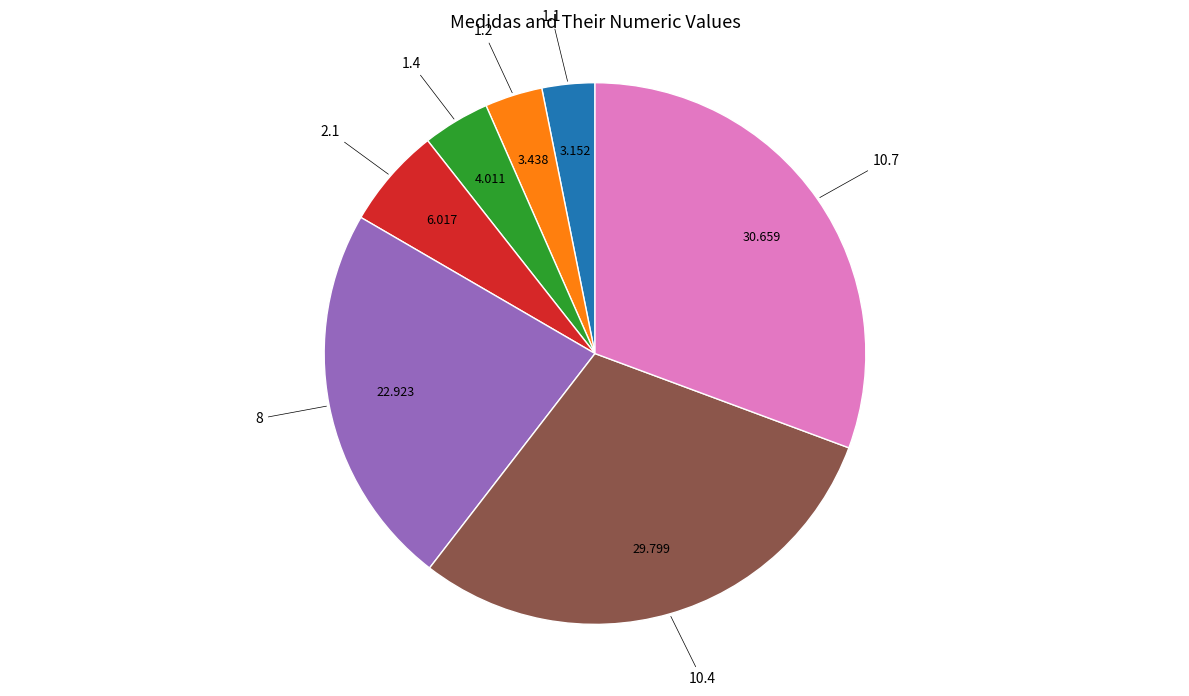

Combined, do 1.1 and 2.1 account for over 50%?

No